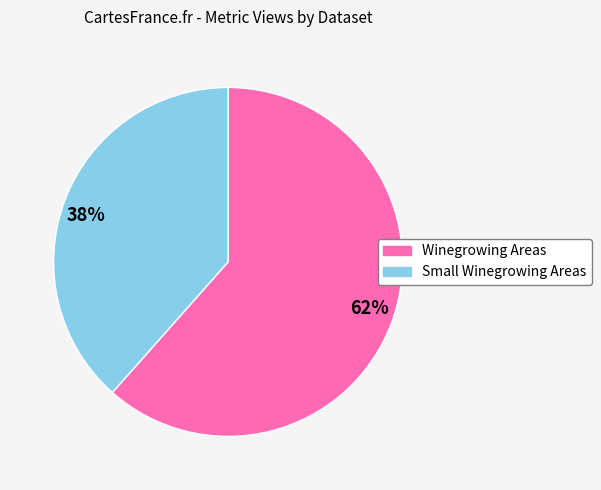

Which slice represents more than half of the pie?

62%